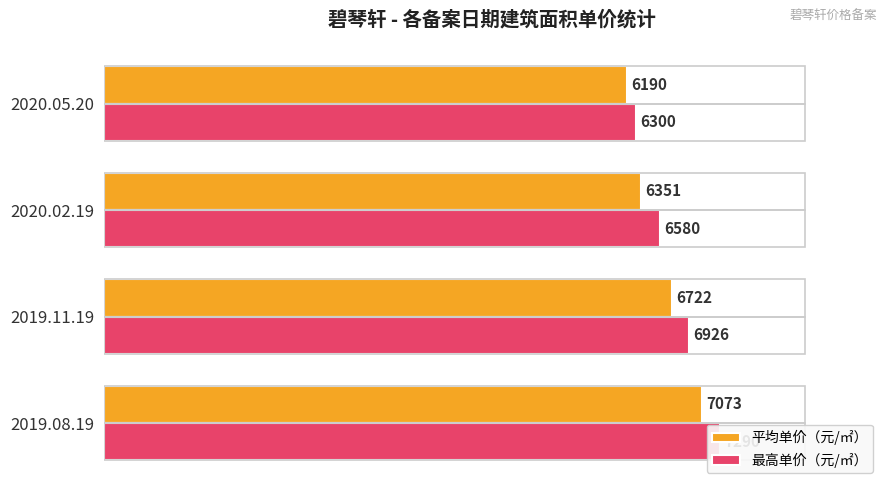

Between 2019.08.19 and 2020.05.20, which series saw the biggest shift?

最高单价（元/㎡）